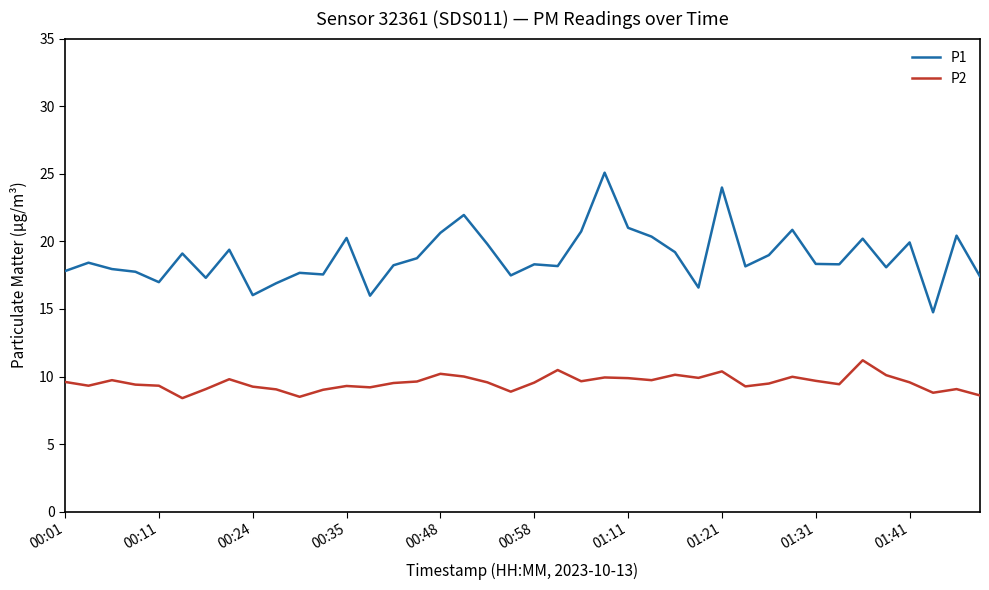

Which series has the largest total across all categories?

P1